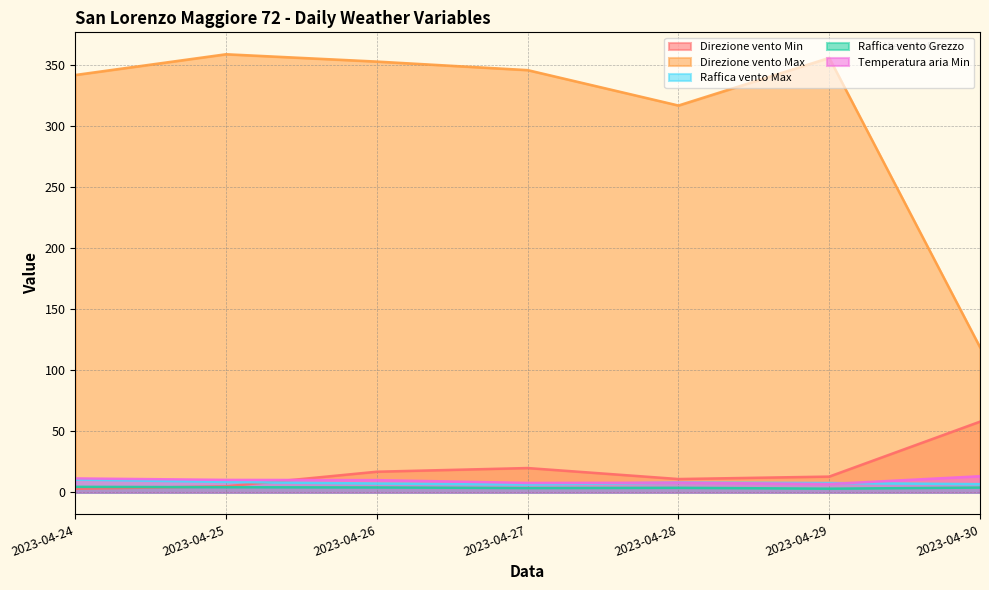

In Raffica vento Max, how many points are higher than both neighbors (excluding endpoints)?

1